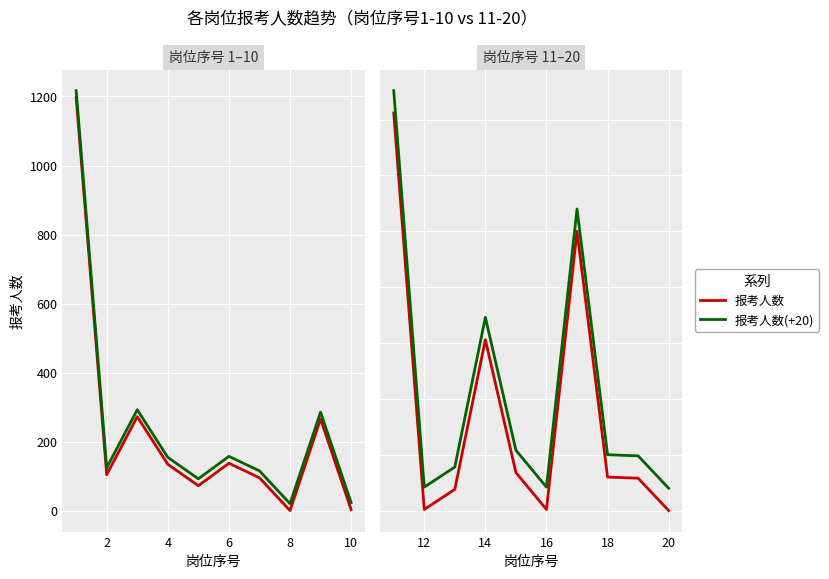

Which series has the widest spread of values?

报考人数